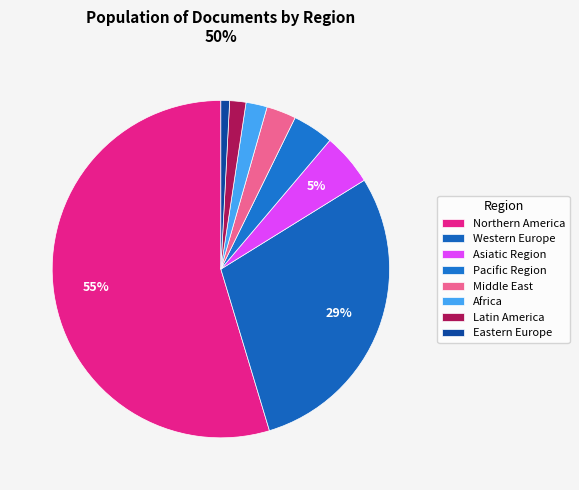

Is there a majority slice in this chart?

Yes